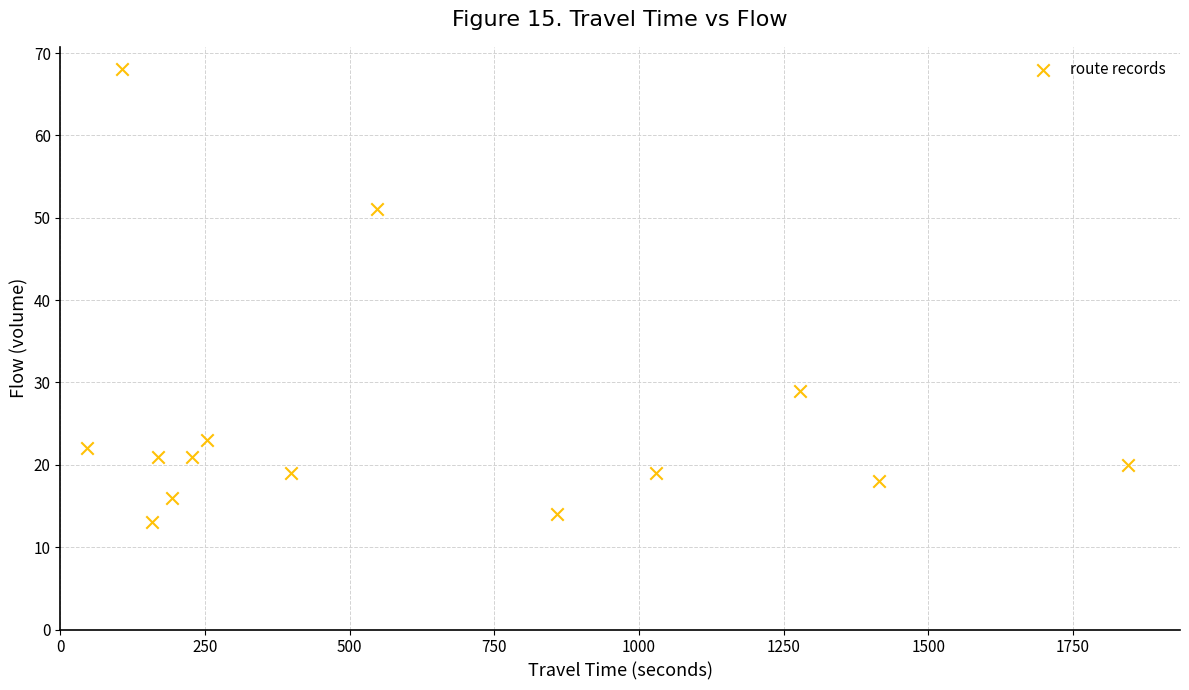

What is the range of X values (max minus min)?

1799